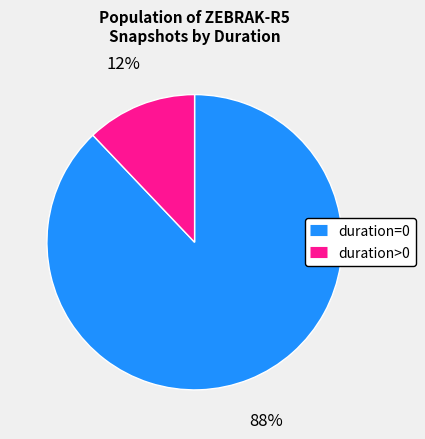

Which slice is the largest?

duration=0